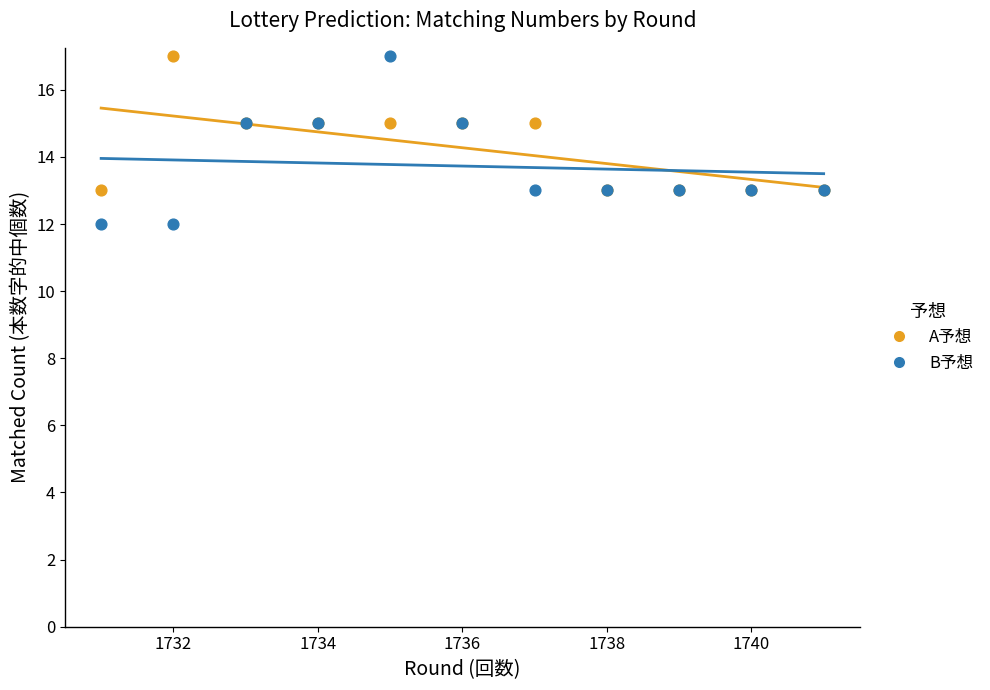

What are all the series names shown in the legend?

A予想, B予想